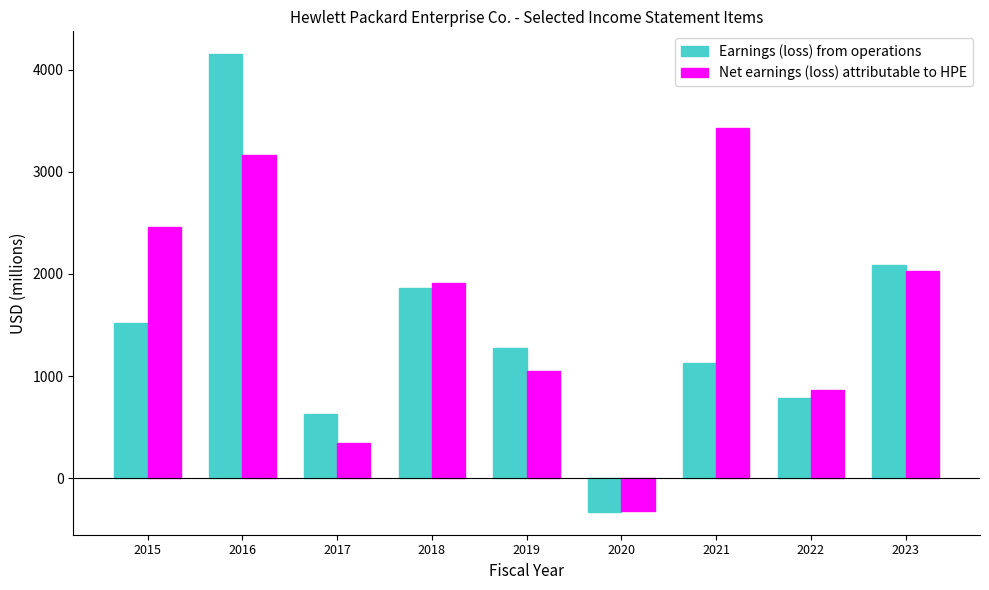

What is the difference between the highest and lowest values at 2017?

281